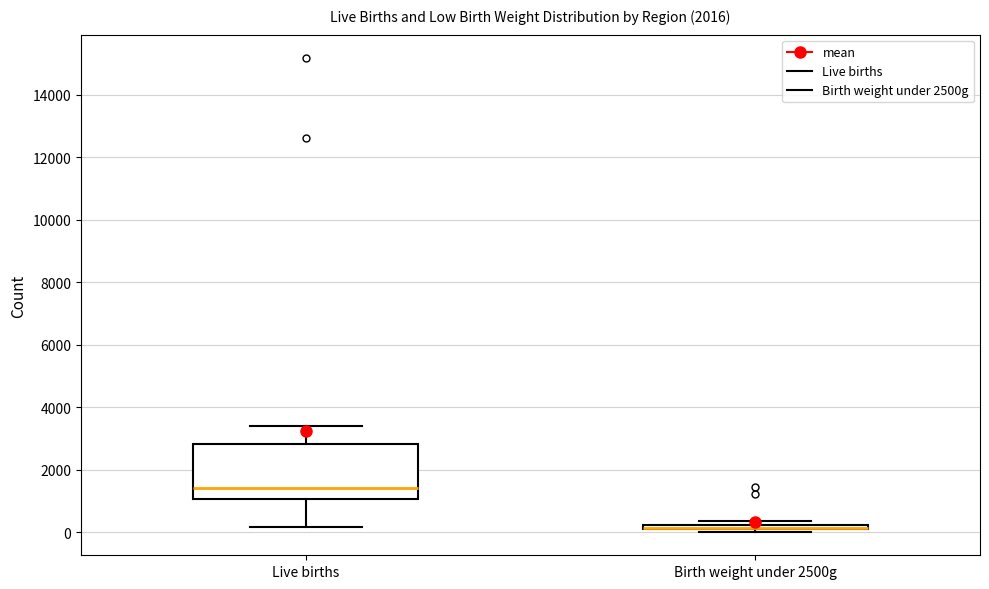

Which box is the tallest, from its lower edge to its upper edge?

Live births